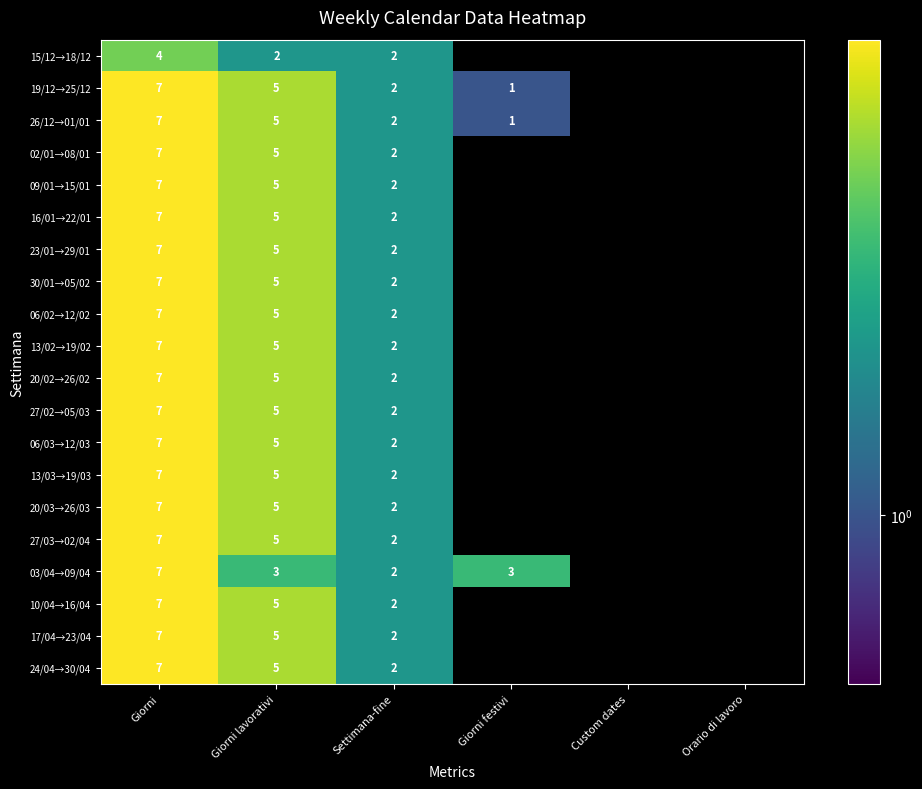

The value of 20/02→26/02 at Settimana-fine is 1. True or false?

False